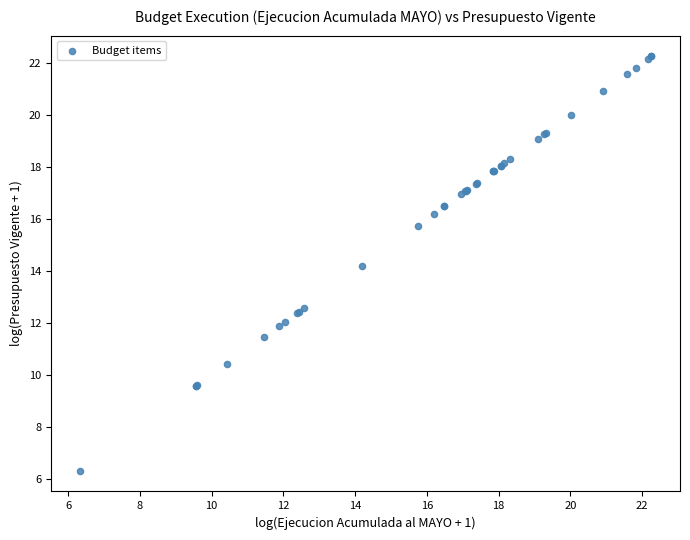

What Y value in the scatter plot is closest to 14?

14.2